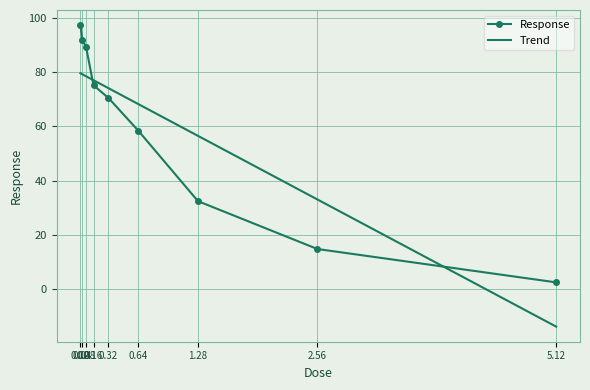

Between 0.02 and 0.16, which series saw the biggest shift?

Response